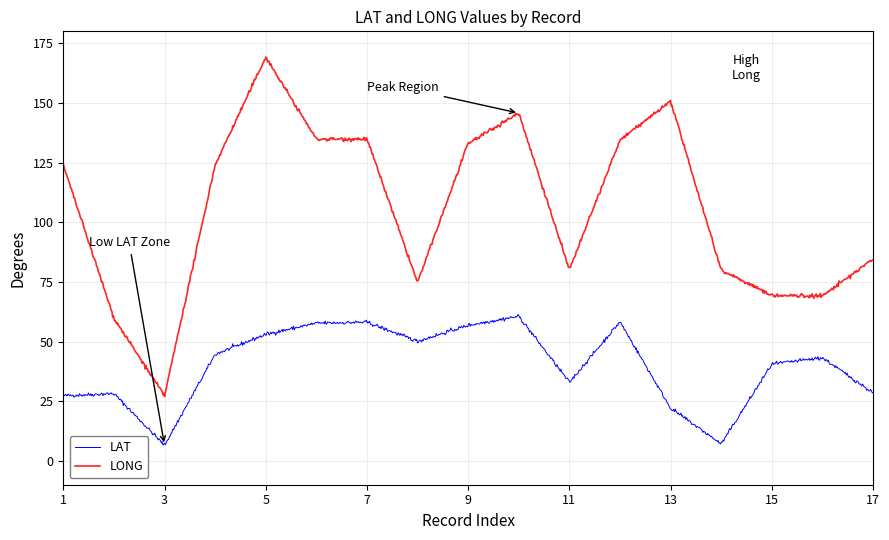

What is the difference between the maximum and minimum values in the LAT series?

54.8